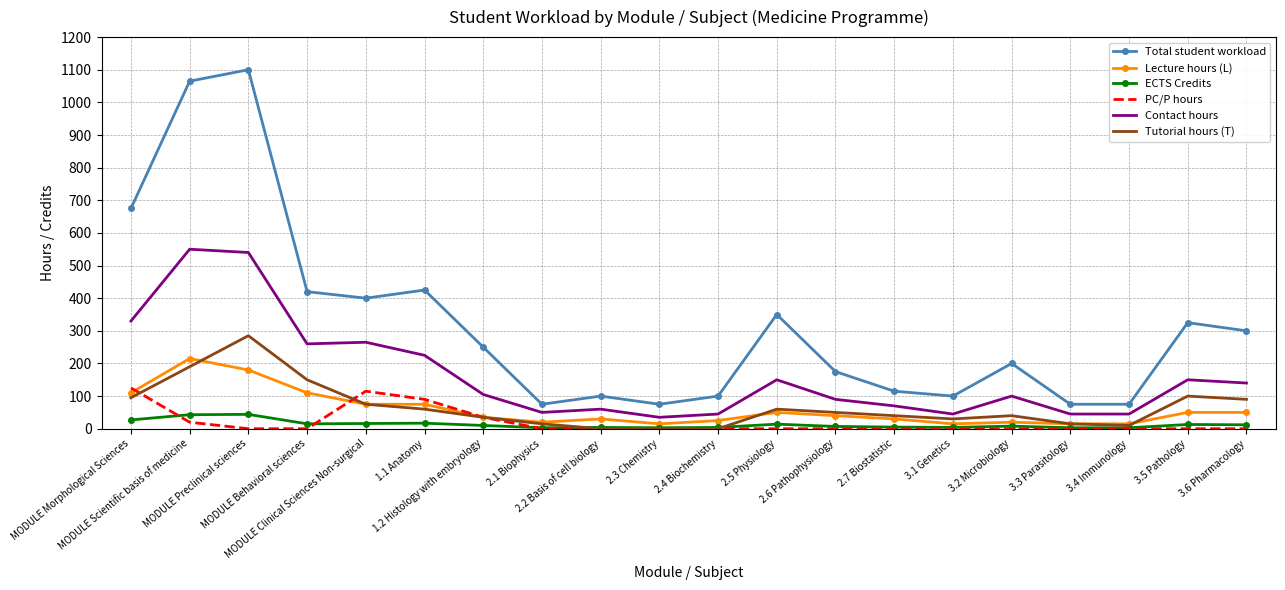

True or false: Tutorial hours (T) and Total student workload intersect in this chart.

False